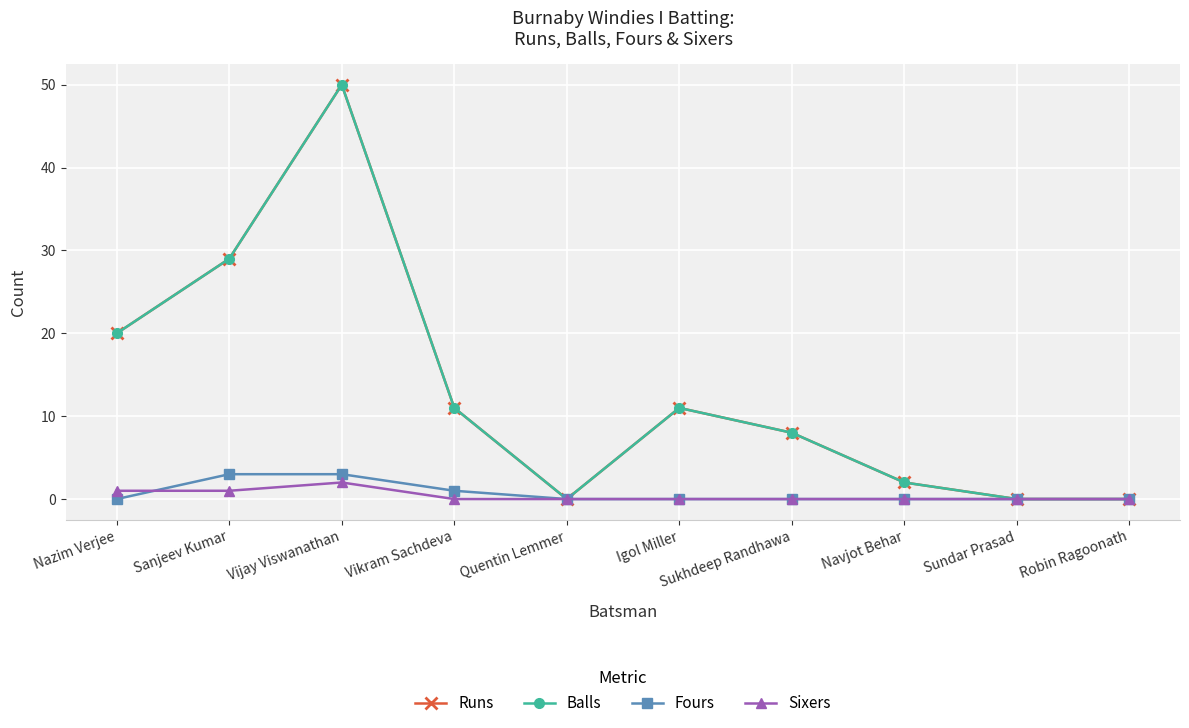

Is the value of Fours at Navjot Behar greater than the value of Balls at Vijay Viswanathan?

No